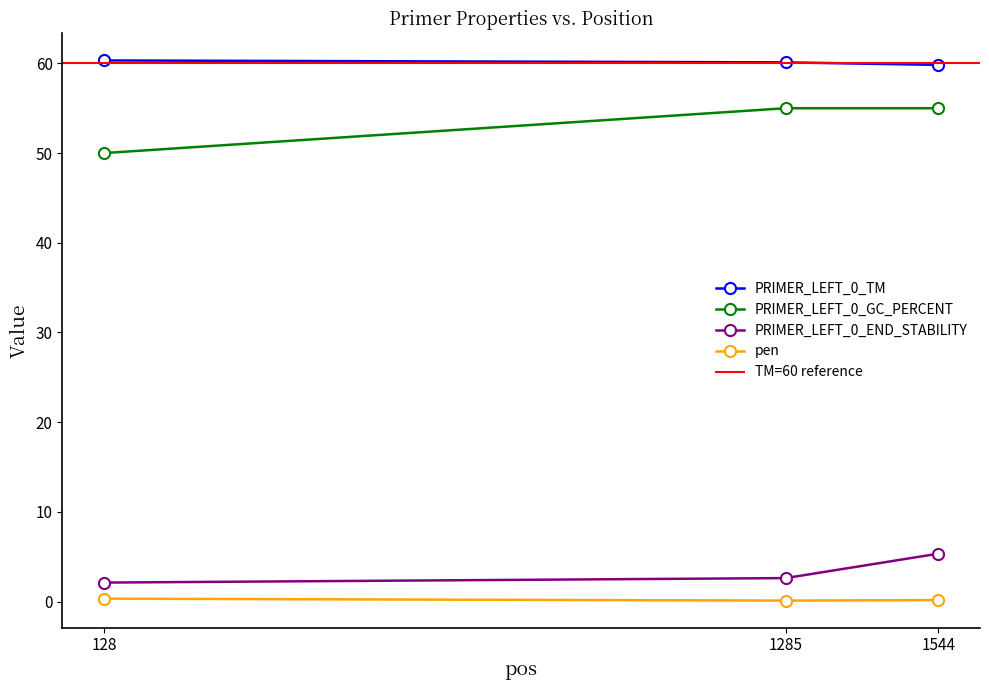

Which series has the largest range (max minus min)?

PRIMER_LEFT_0_GC_PERCENT